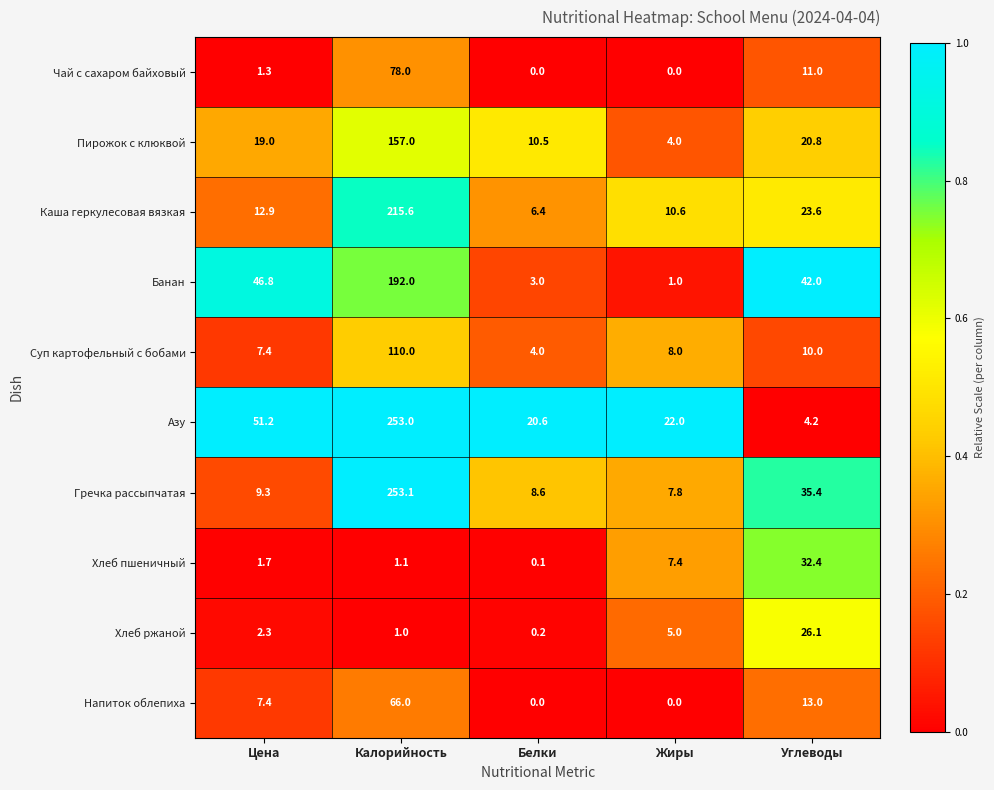

What is the difference between the maximum and minimum values in the Хлеб пшеничный series?

32.3